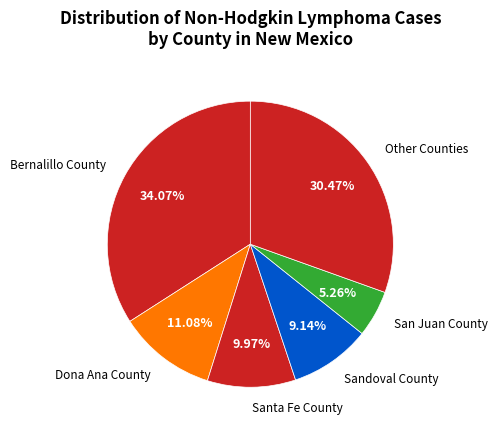

Count the number of slices in the pie.

6